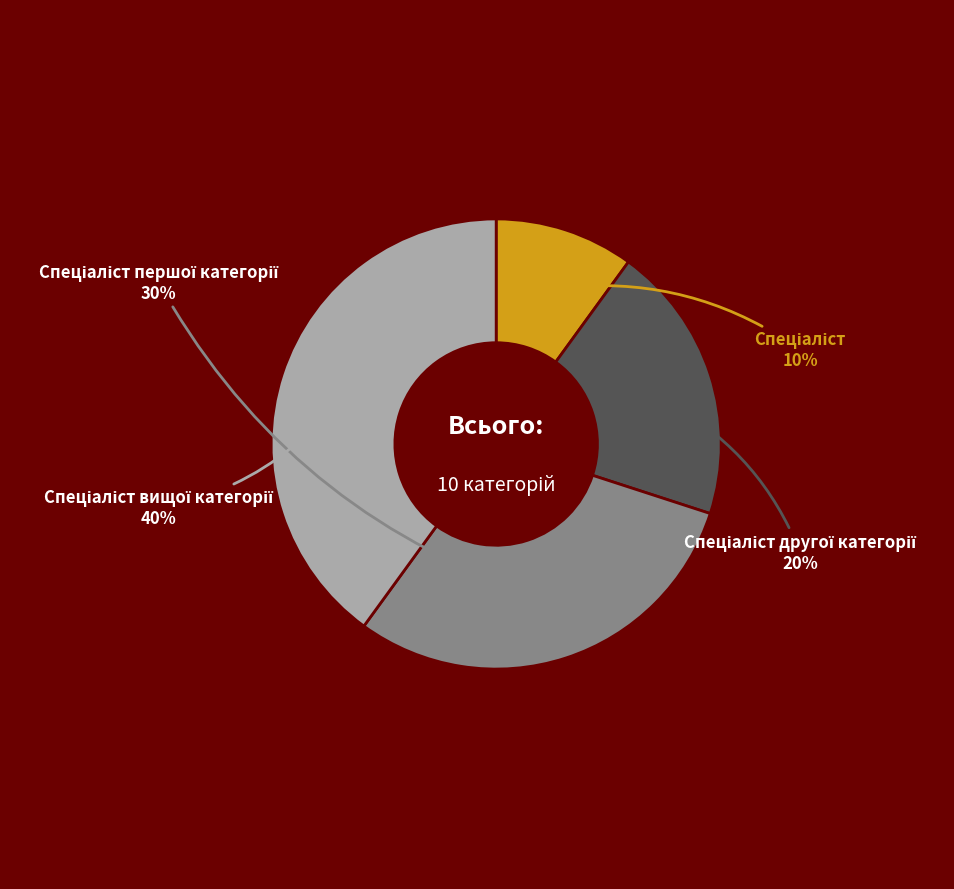

Count the number of slices in the pie.

4